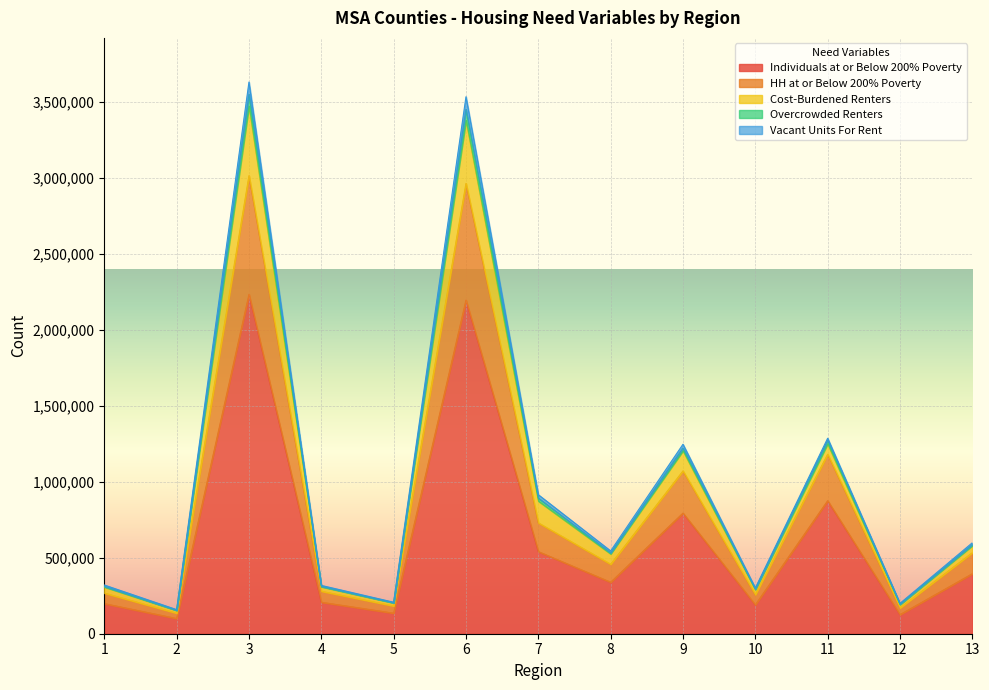

What is the smallest value displayed?

100142.0